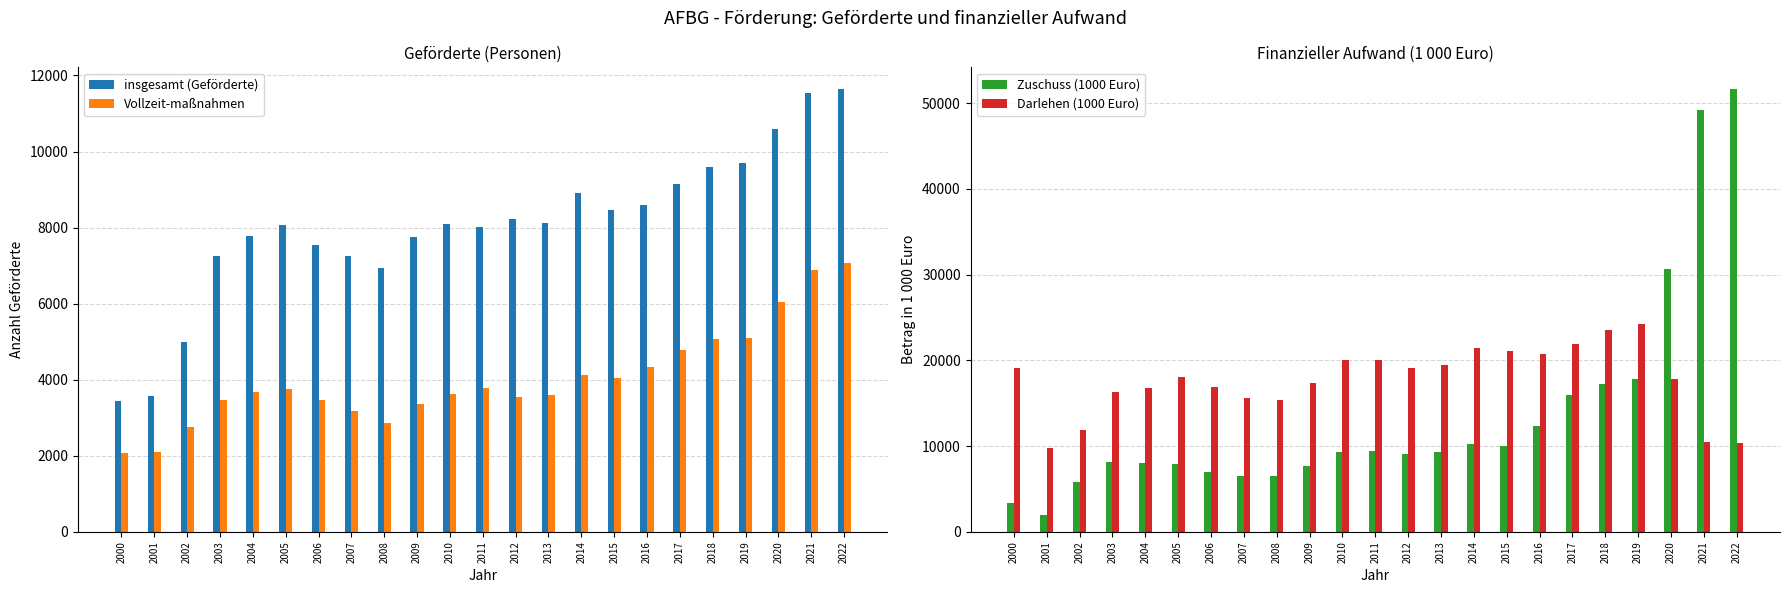

What is the sum of the Darlehen (1000 Euro) values at 2000 and 2006?

35972